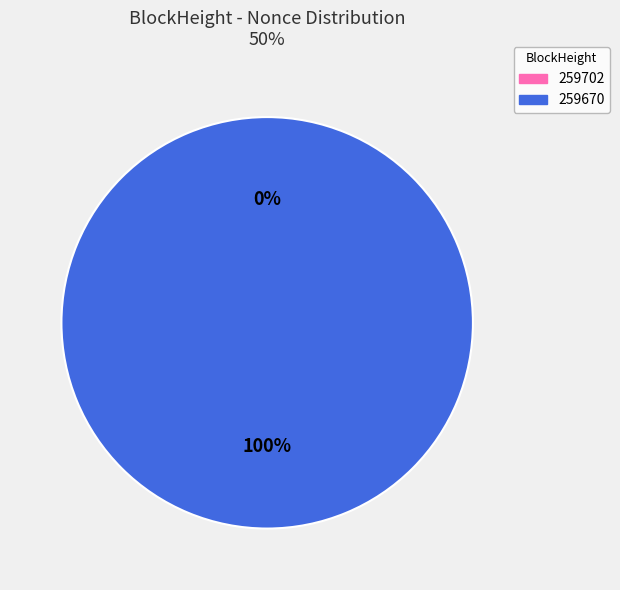

To the nearest percent, what percentage of the pie is 259670?

100%